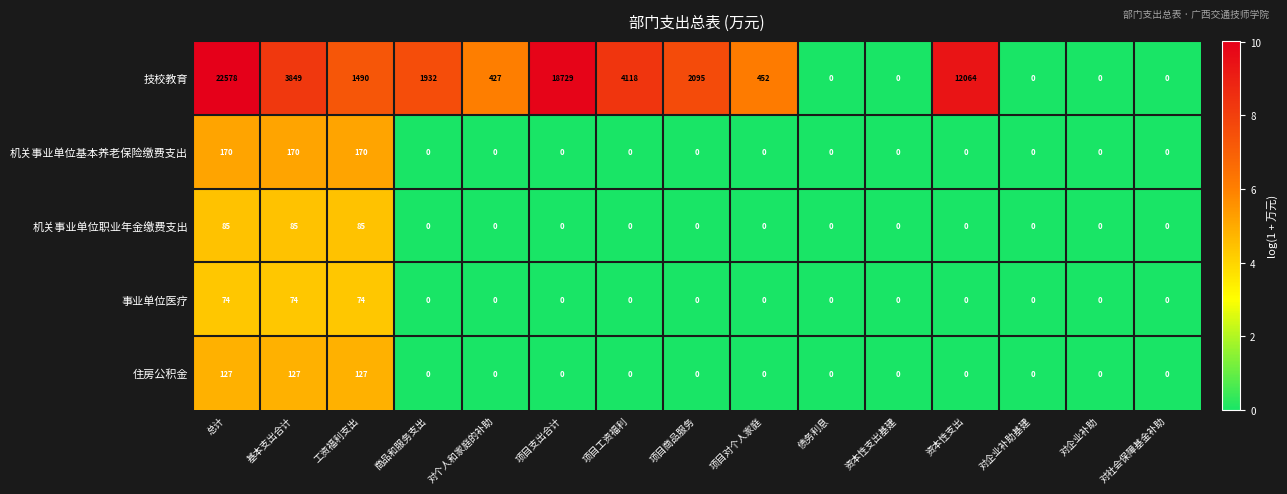

The 住房公积金 series shows 0 at 对企业补助基建. True or false?

True